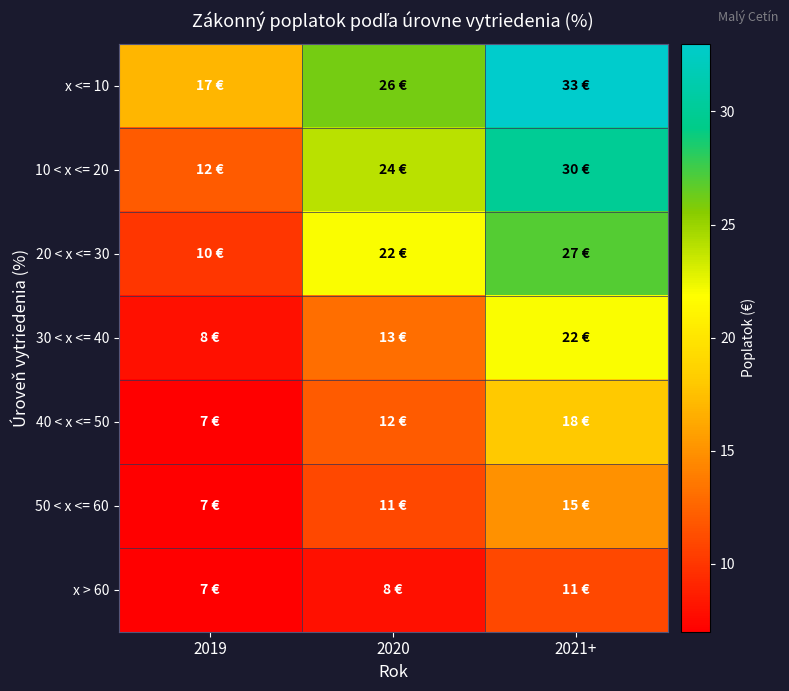

What is the difference between the highest and lowest values at 2021+?

22